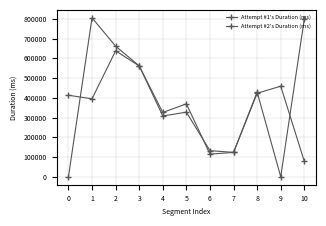

Rank the series by their maximum value, from highest to lowest.

Attempt #1's Duration (ms), Attempt #2's Duration (ms)